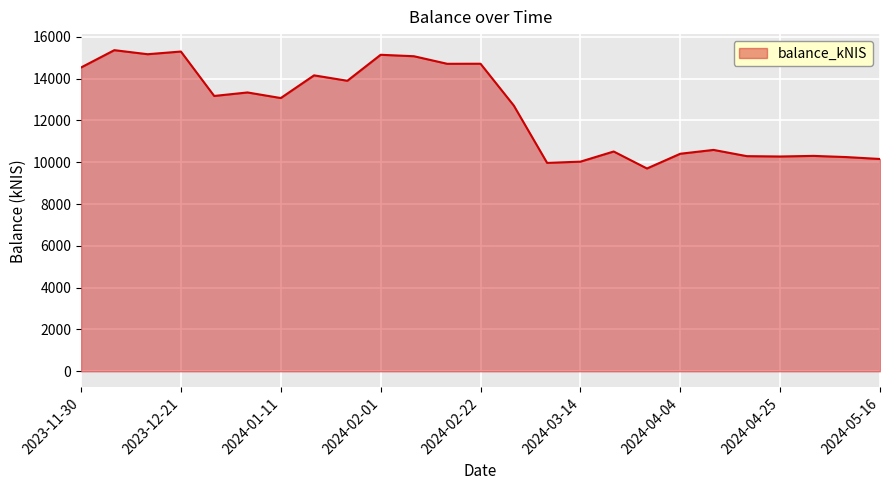

What is the greatest value displayed?

15365.2